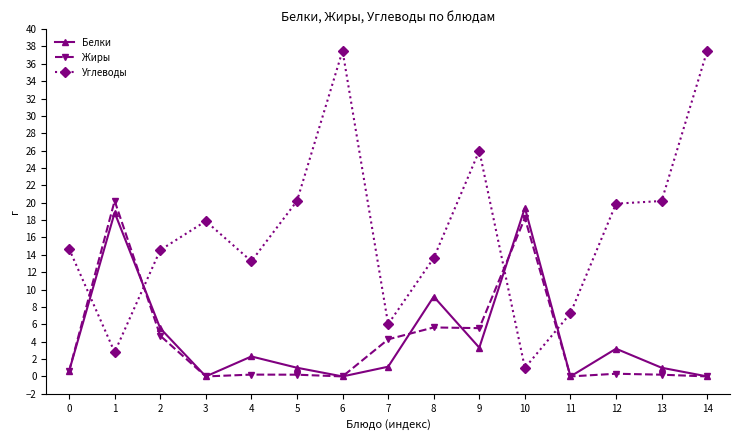

Where do Углеводы and Белки first cross each other?

0 and 1